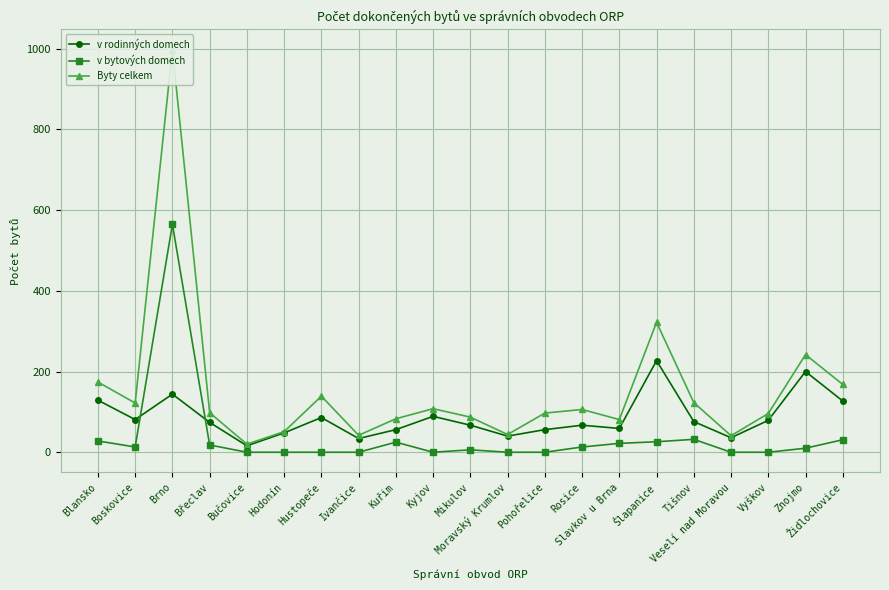

At which label is v rodinných domech closest to 121?

Židlochovice